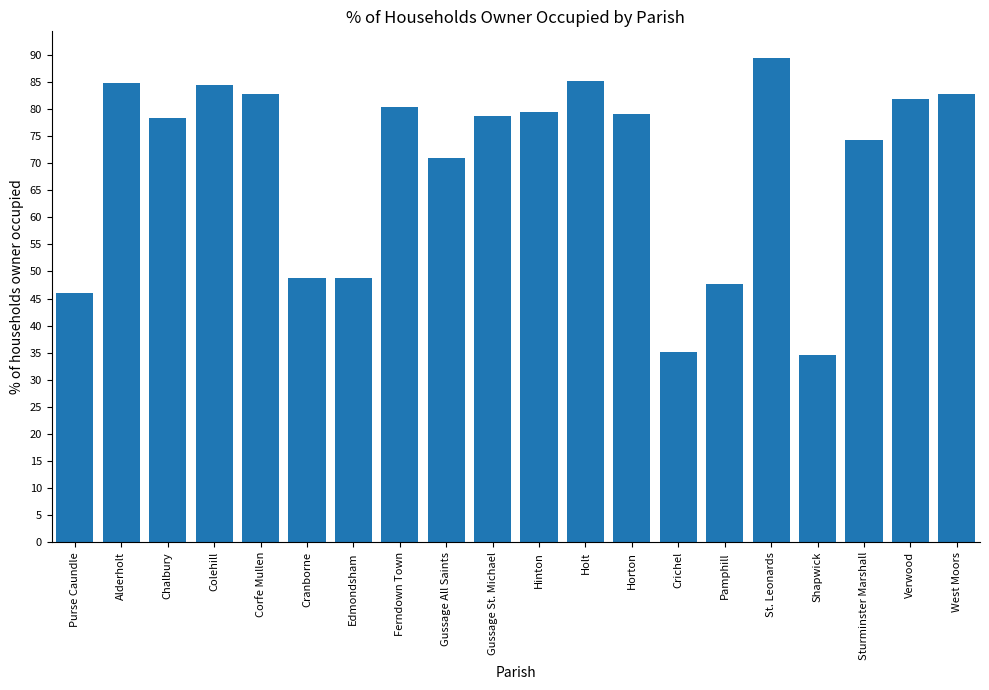

How many categories are shown in the chart?

20